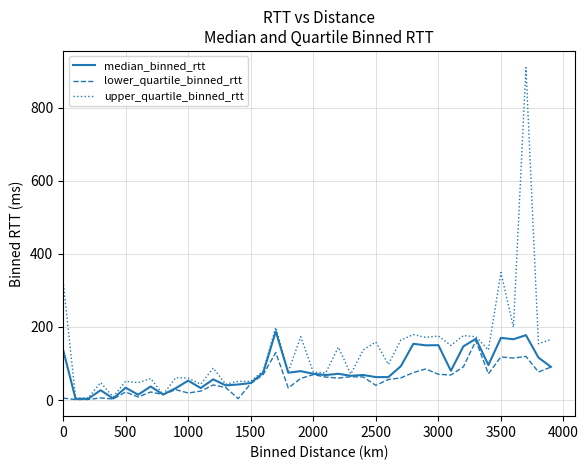

What is the maximum value shown in the chart?

909.7